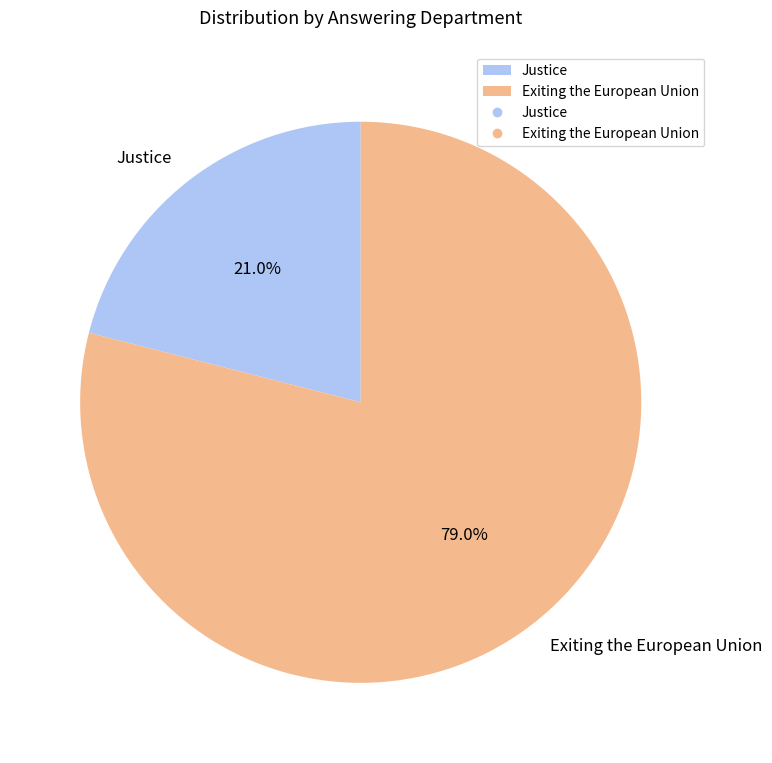

Which slice is the largest?

Exiting the European Union